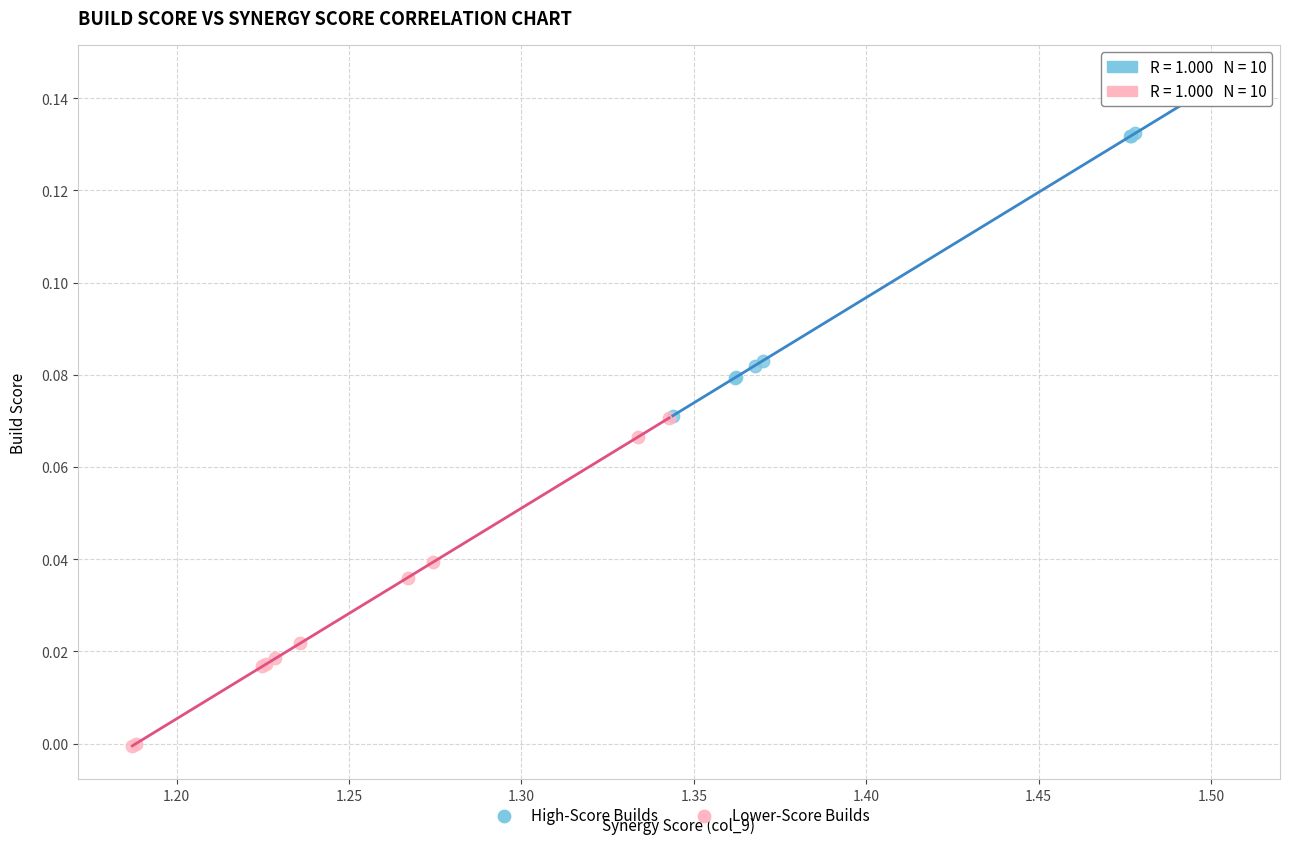

What are all the series names shown in the legend?

High-Score Builds, Lower-Score Builds